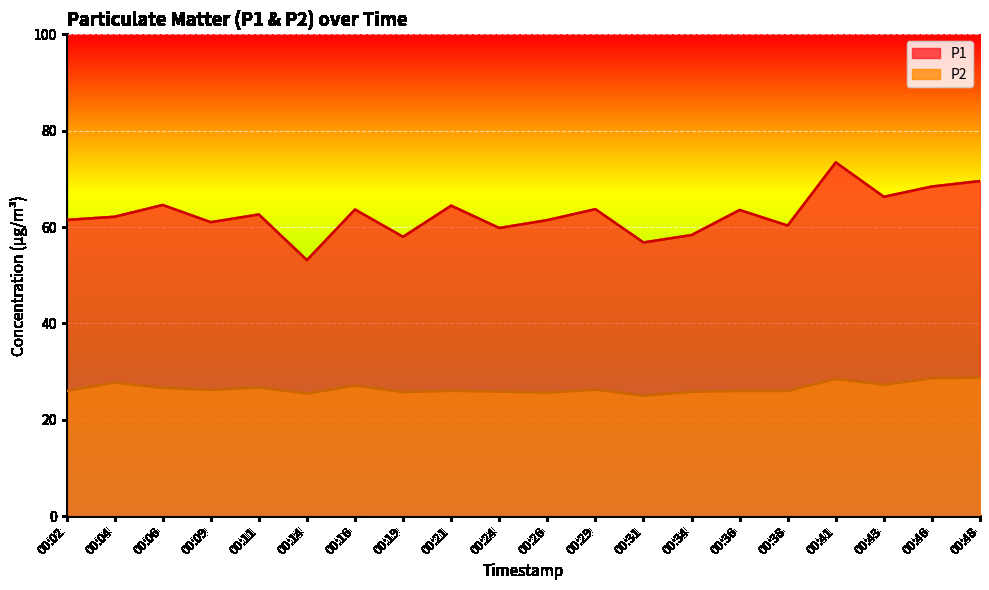

Which category has the lowest value in the P2 series?

00:31